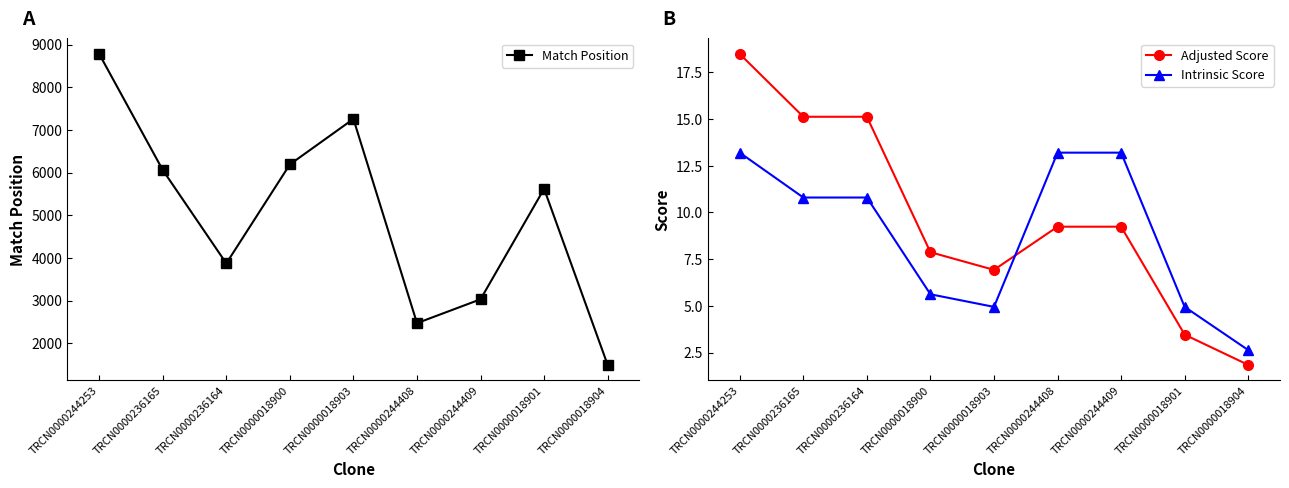

Rank the series by their maximum value, from lowest to highest.

Intrinsic Score, Adjusted Score, Match Position